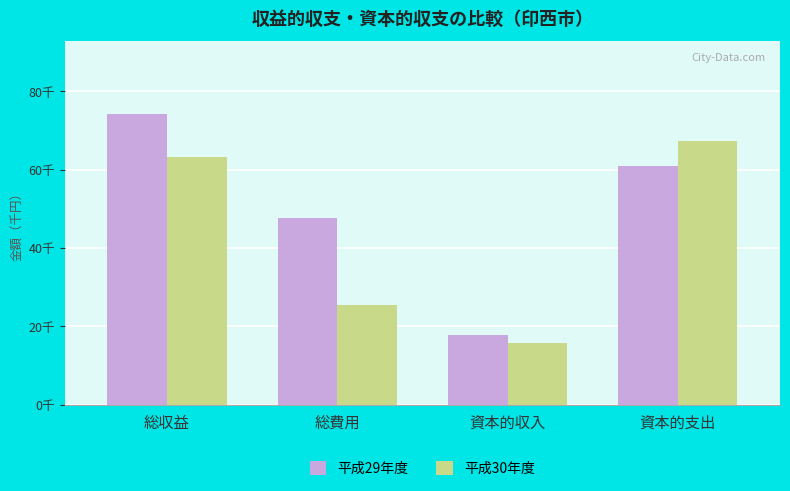

Does the chart contain stacked bars?

No